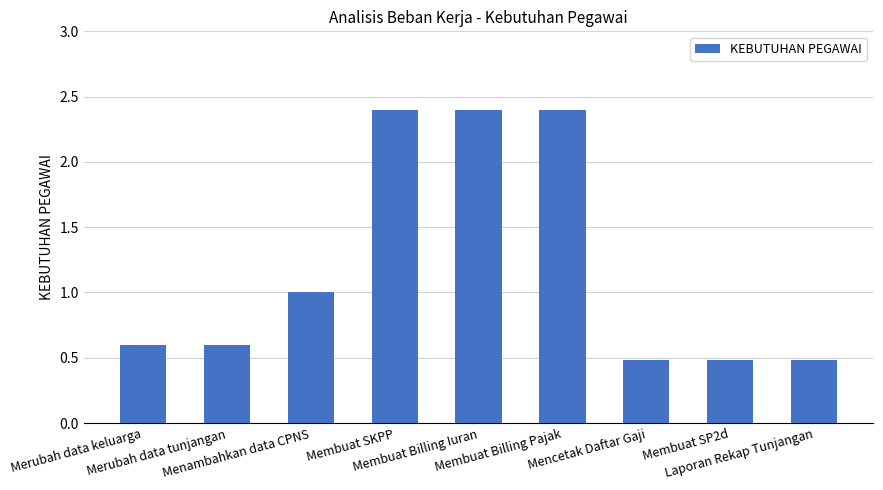

Reading left to right, list all the values displayed in this chart.

Merubah data keluarga=0.6	Merubah data tunjangan=0.6	Menambahkan data CPNS=1.0	Membuat SKPP=2.4	Membuat Billing Iuran=2.4	Membuat Billing Pajak=2.4	Mencetak Daftar Gaji=0.5	Membuat SP2d=0.5	Laporan Rekap Tunjangan=0.5